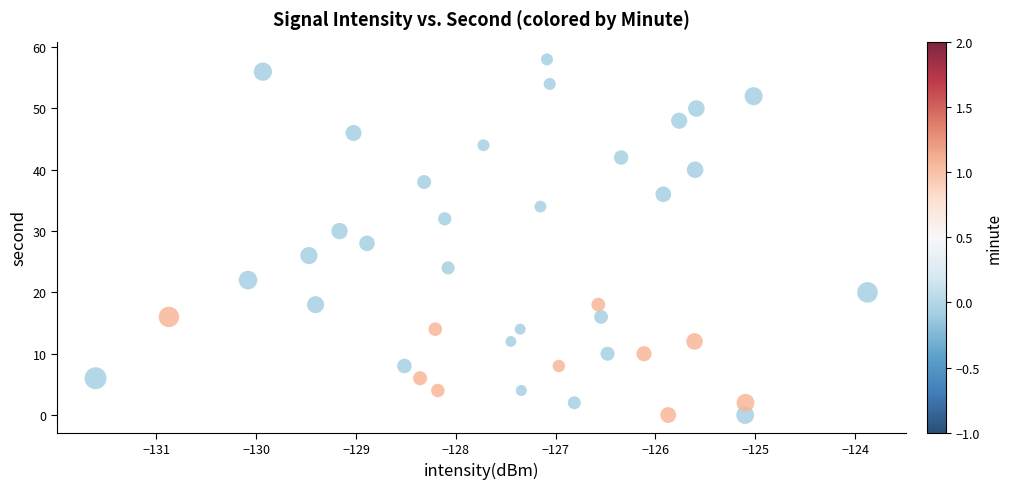

What is the range of Y values (max minus min)?

58